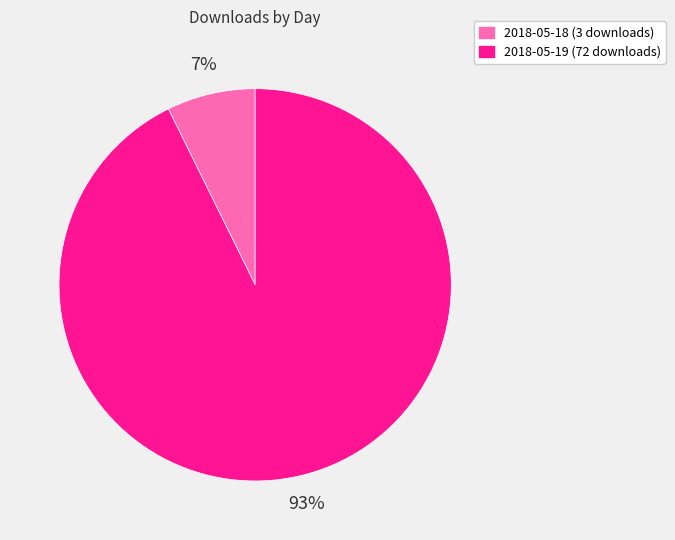

How many segments does this pie chart have?

2